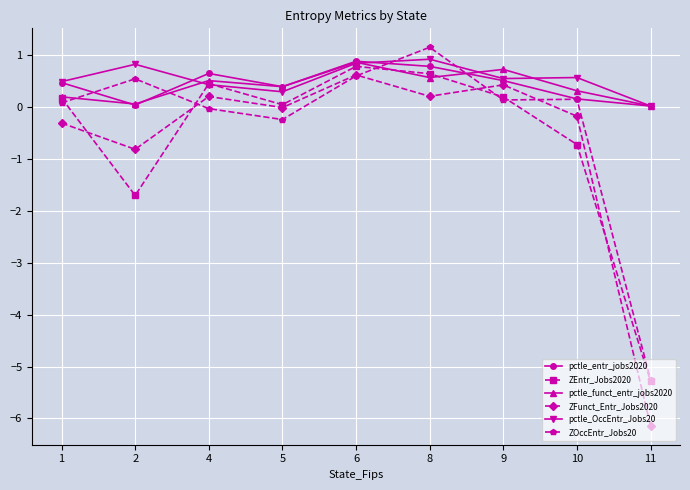

True or false: ZEntr_Jobs2020 and pctle_entr_jobs2020 cross at least once.

False